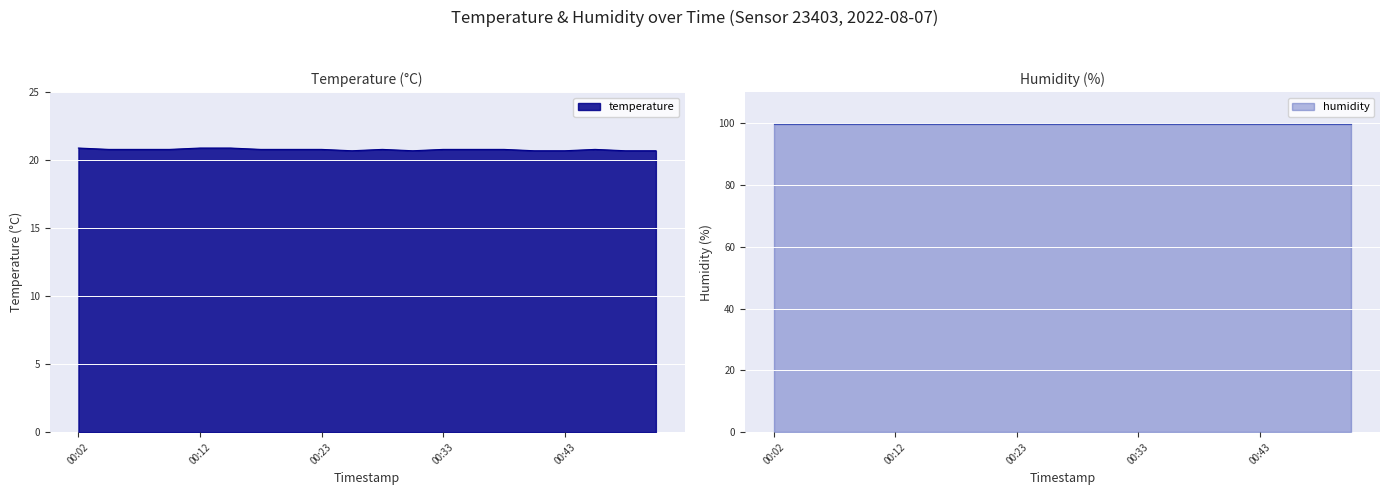

The temperature series shows 20.8 at 00:33. True or false?

True